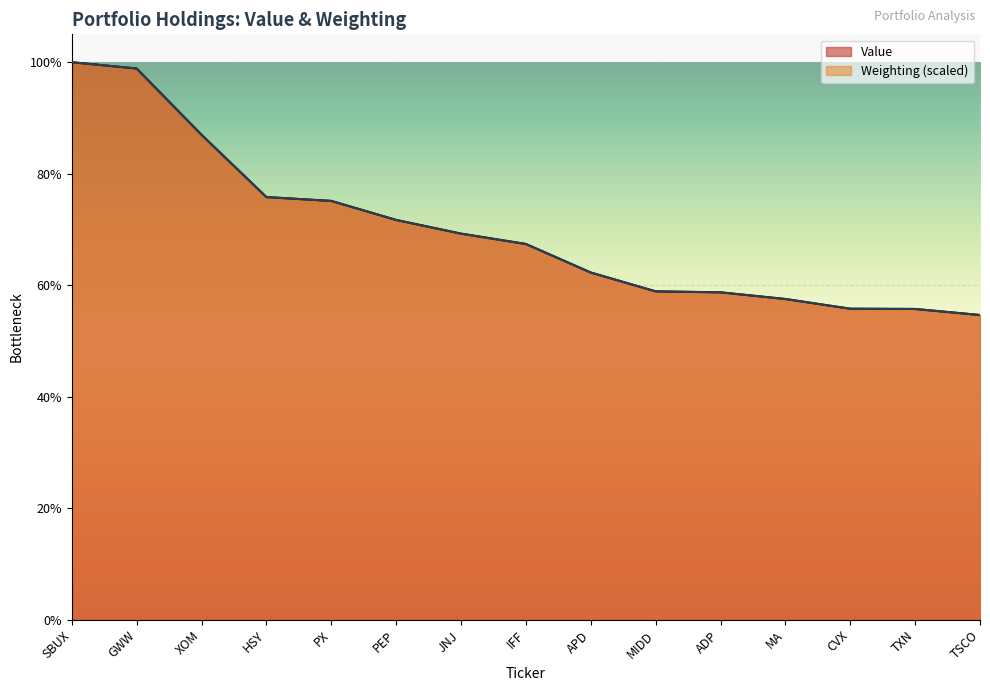

What is the difference between the Weighting values at XOM and MA?

1742987.3